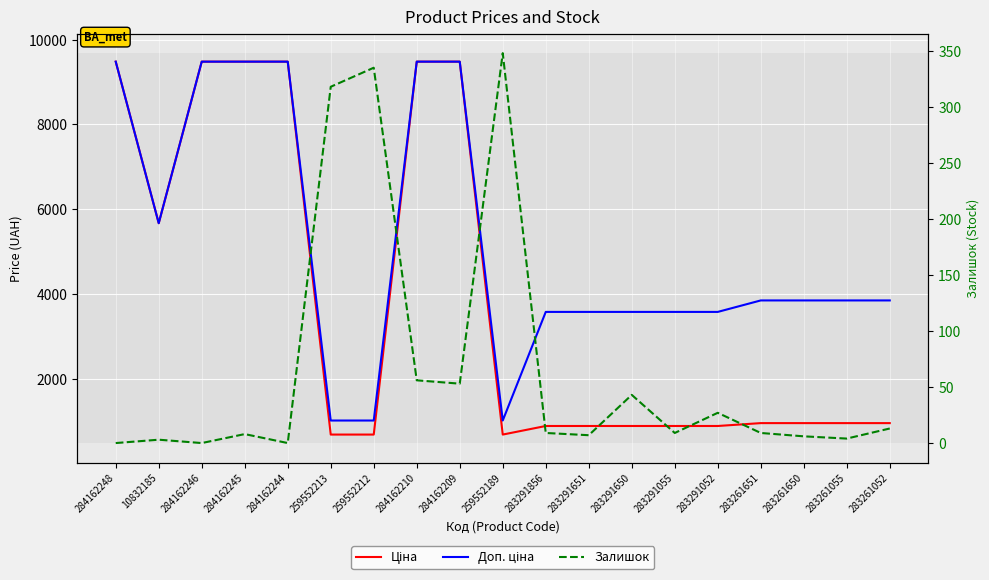

What is the difference between the highest and lowest values at 284162245?

9472.1